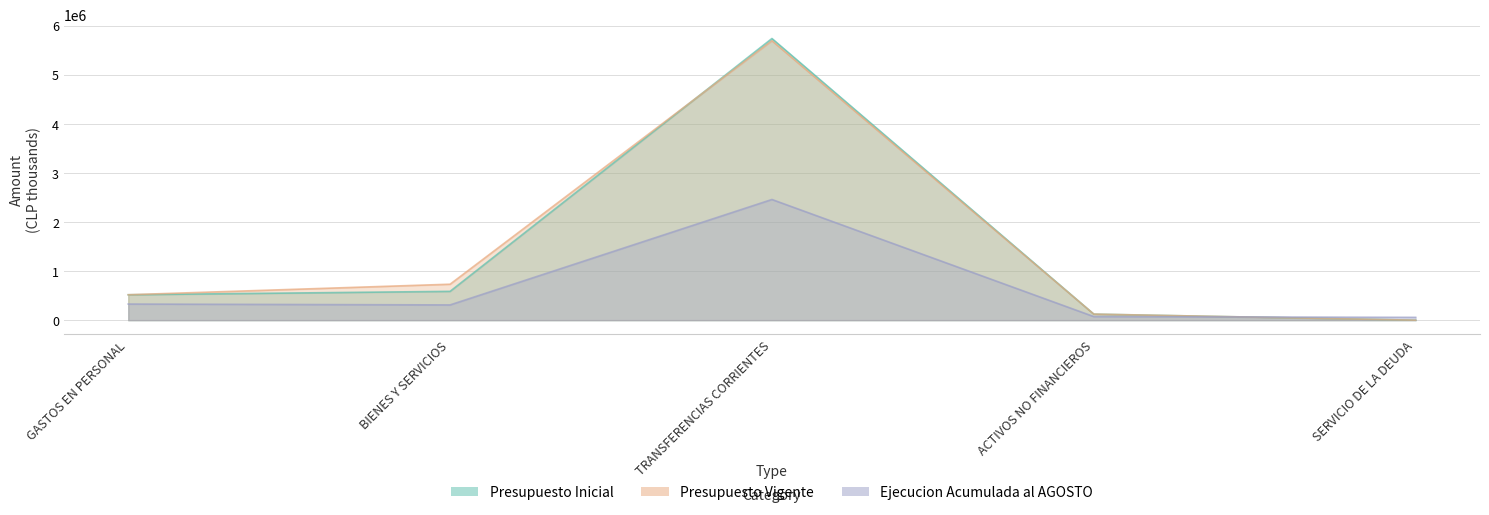

How many values in the Presupuesto Inicial series exceed 518065?

2